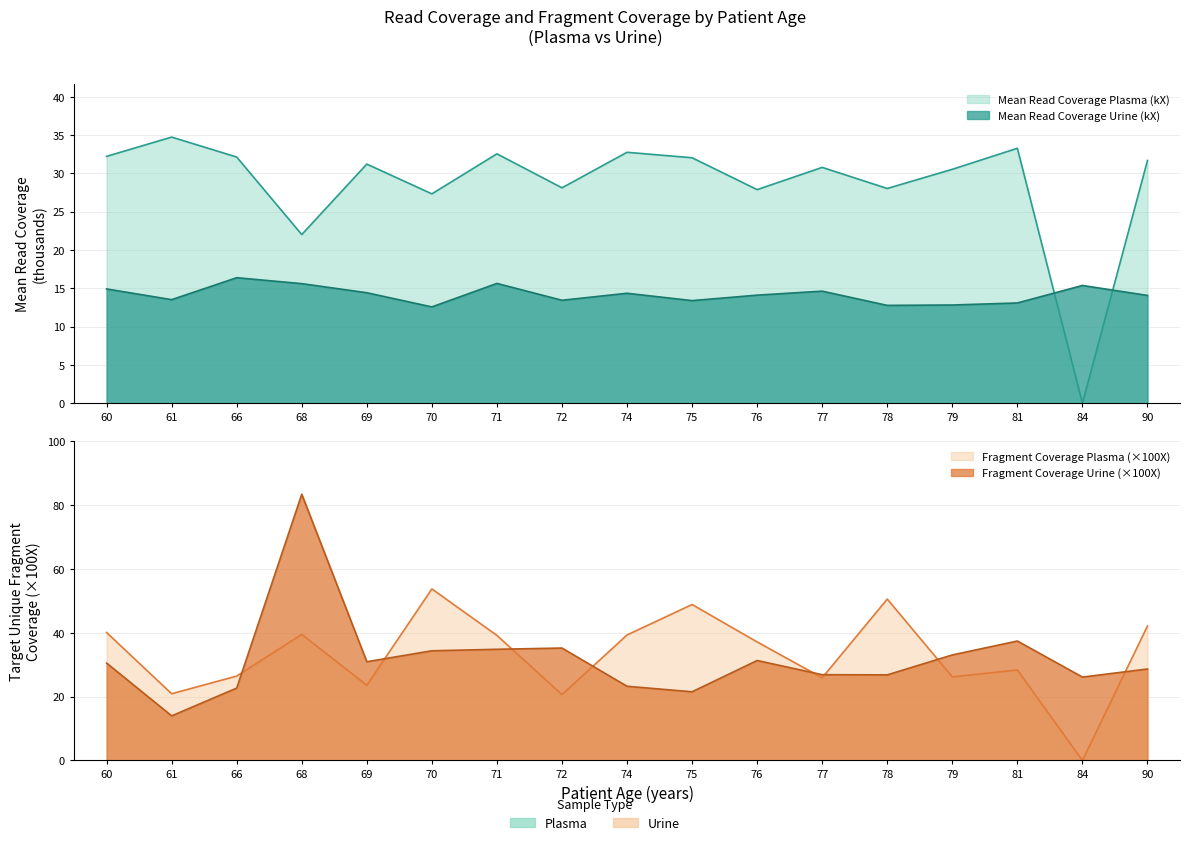

What is the spread (max minus min) of values at 66?

15.7